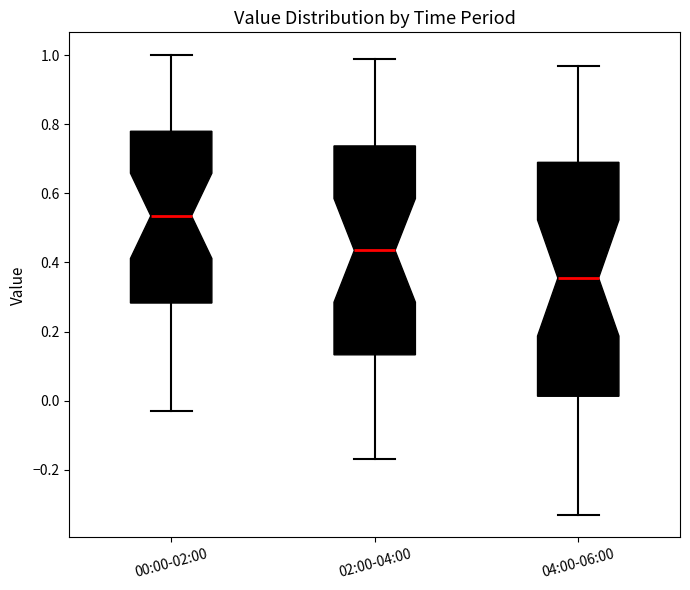

Reading left to right, read every box against the y-axis: the position of its median line, the range the box covers, and the ends of its whiskers. The values are not printed on the chart, so give them approximately, as read against the axis.

00:00-02:00: median 0.54, box 0.28 to 0.78, whiskers -0.02 to 1.00
02:00-04:00: median 0.44, box 0.14 to 0.74, whiskers -0.16 to 1.00
04:00-06:00: median 0.36, box 0.02 to 0.70, whiskers -0.32 to 0.98